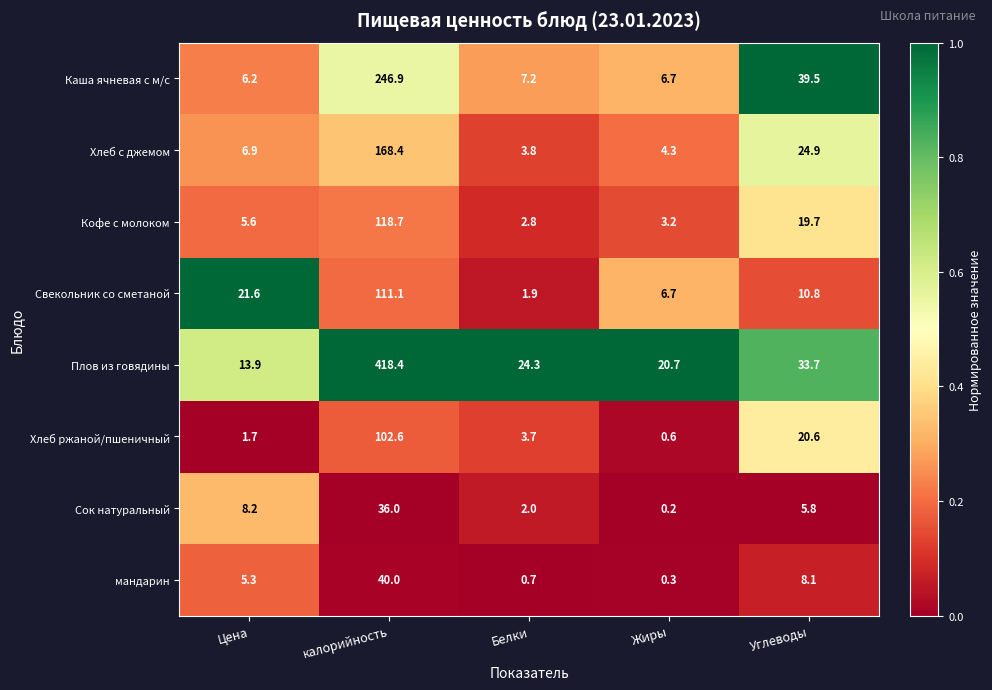

Which series has the largest total across all categories?

Плов из говядины